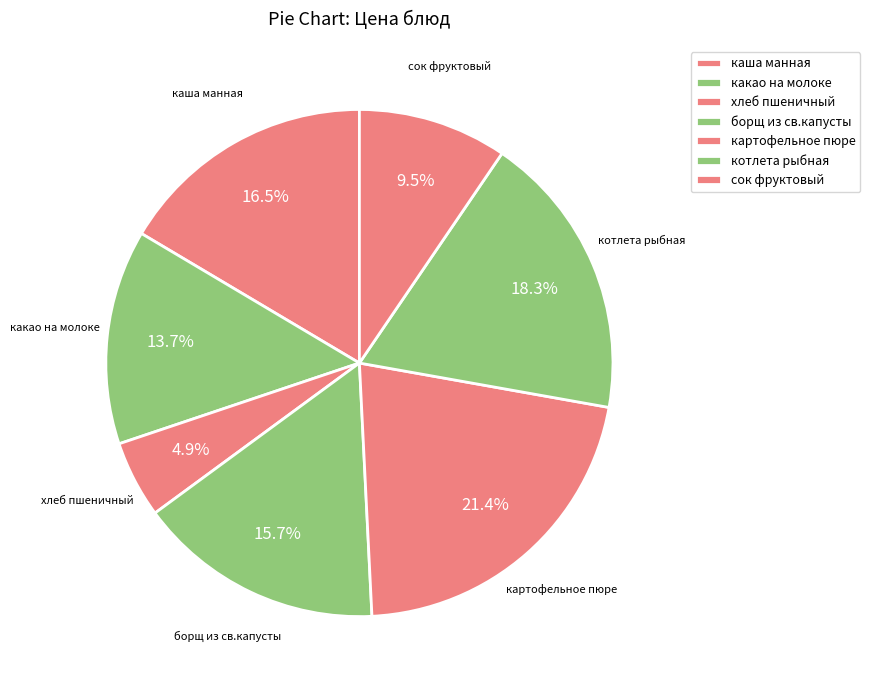

Is there any slice that represents more than half of the pie?

No